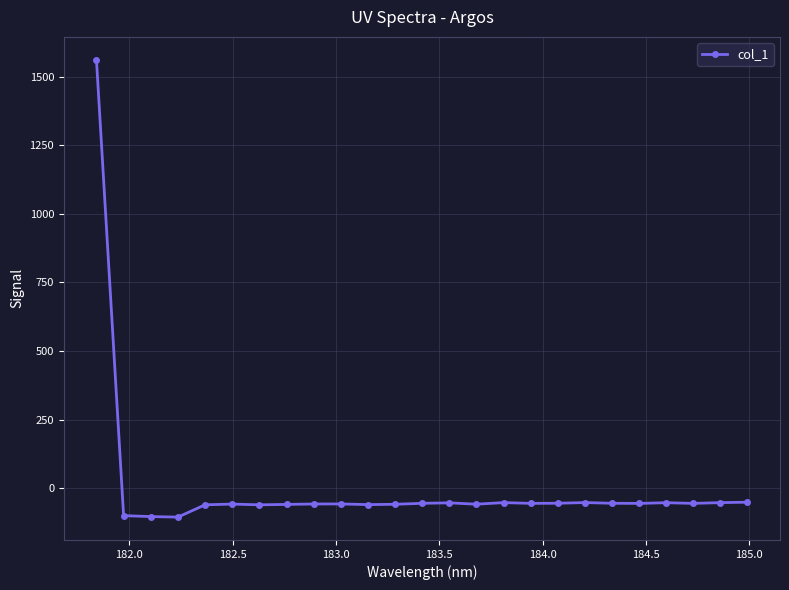

What is the maximum value shown in the chart?

1561.2